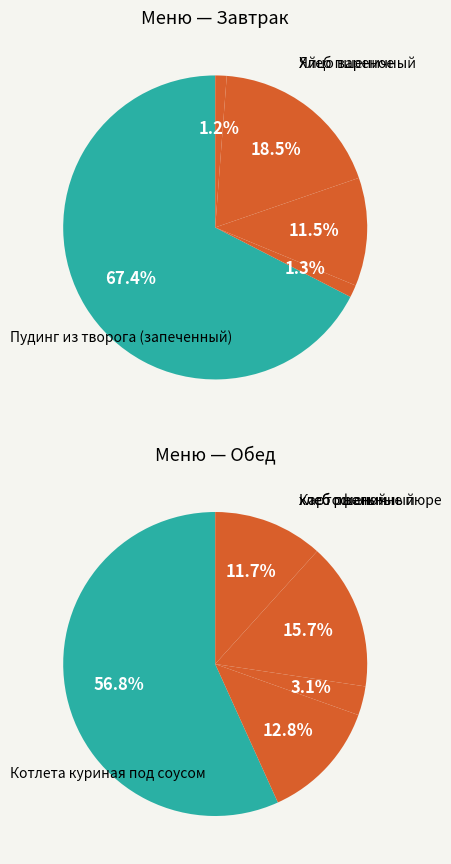

What percentage is the 4 slice, to the nearest percent?

1%